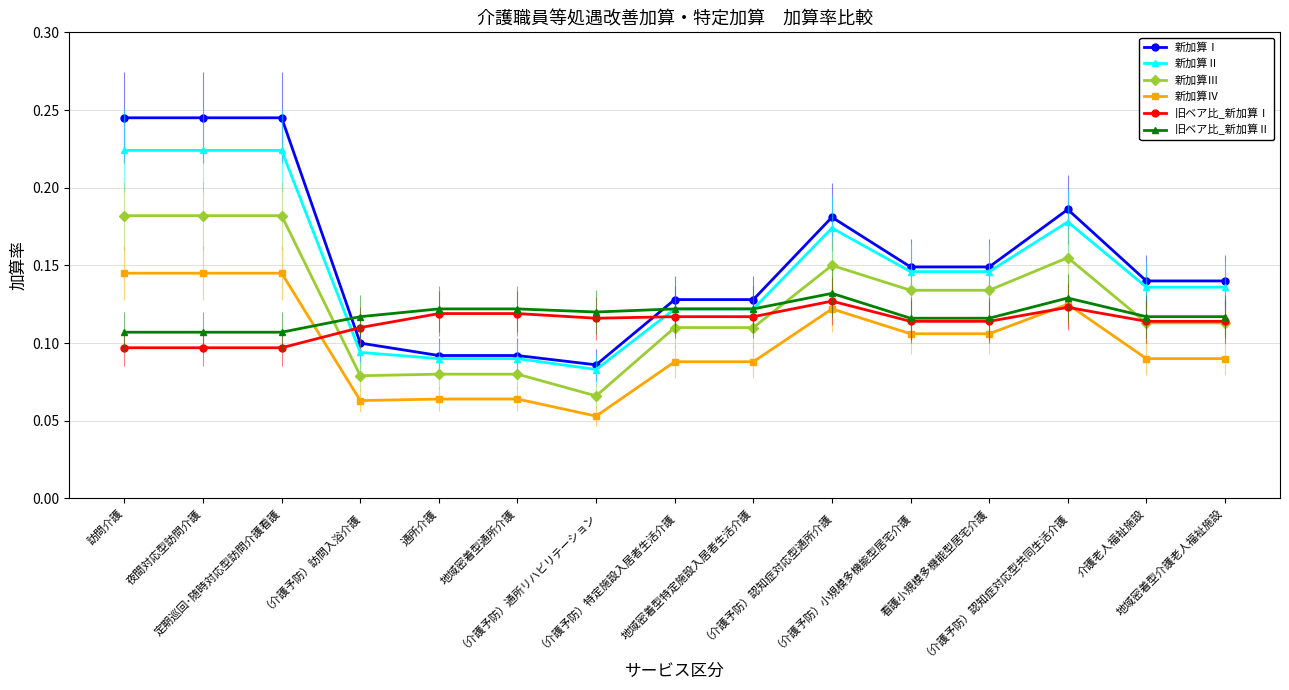

How many distinct data groups are displayed?

6